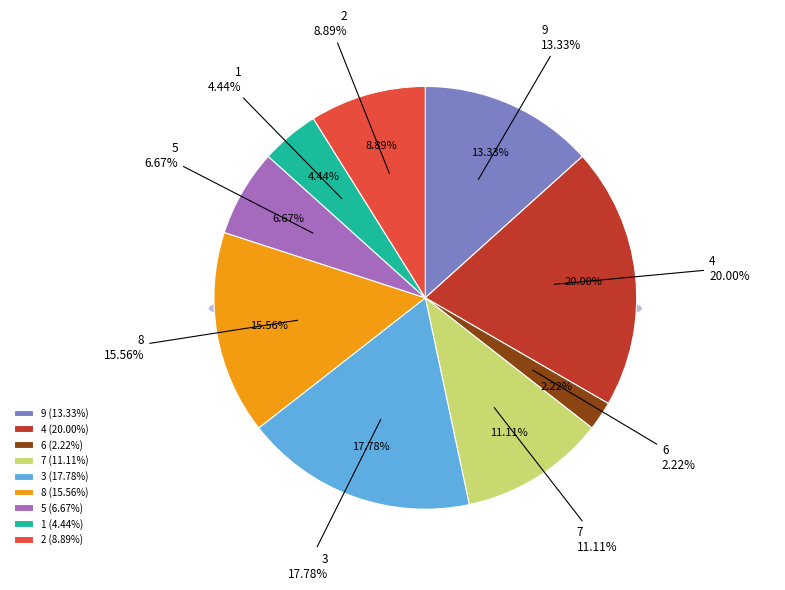

To the nearest percent, what percentage of the pie is 7?

11%